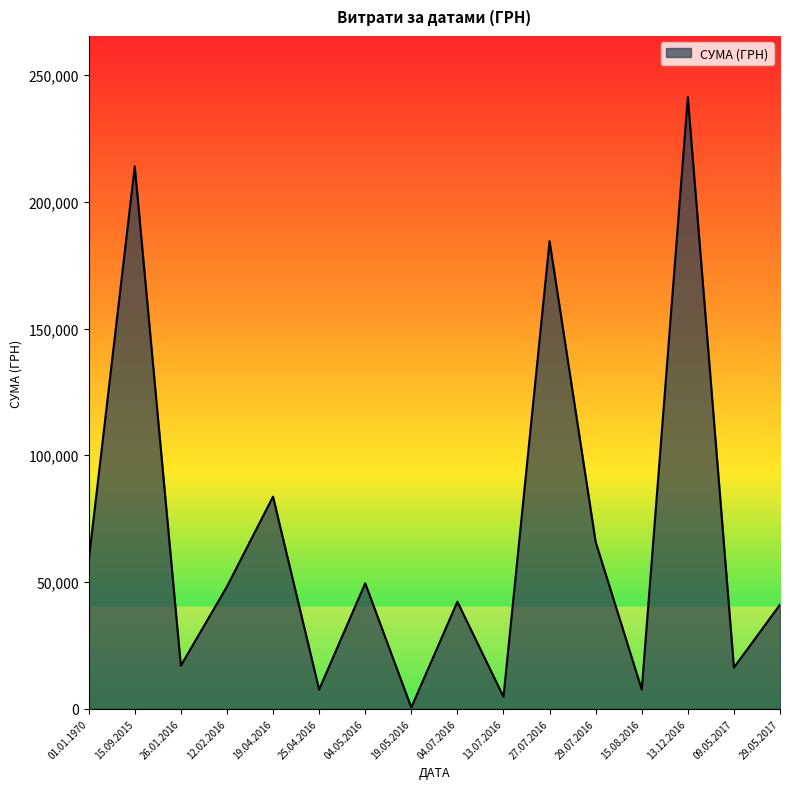

What is the approximate value at 13.12.2016?

241258.0